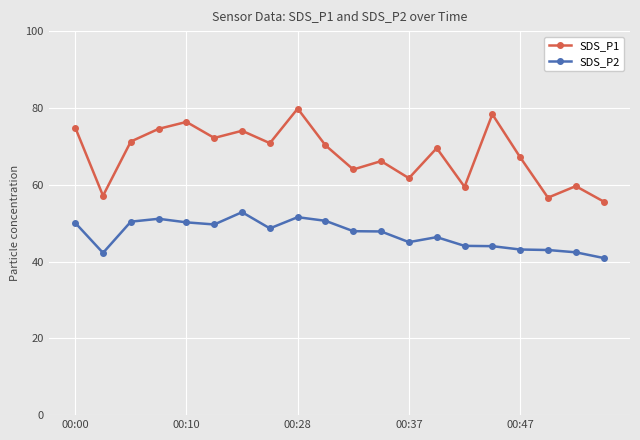

How many lines are shown in the chart?

2